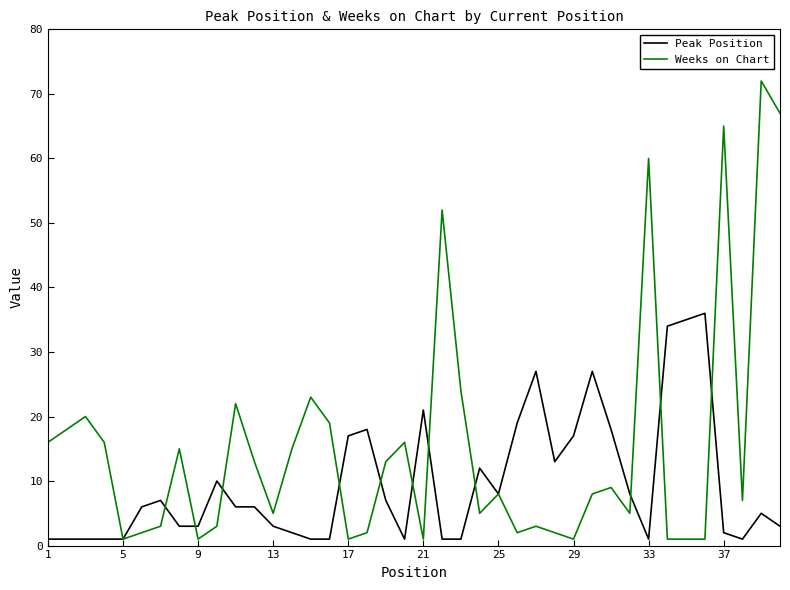

What is the maximum value for Peak Position?

36